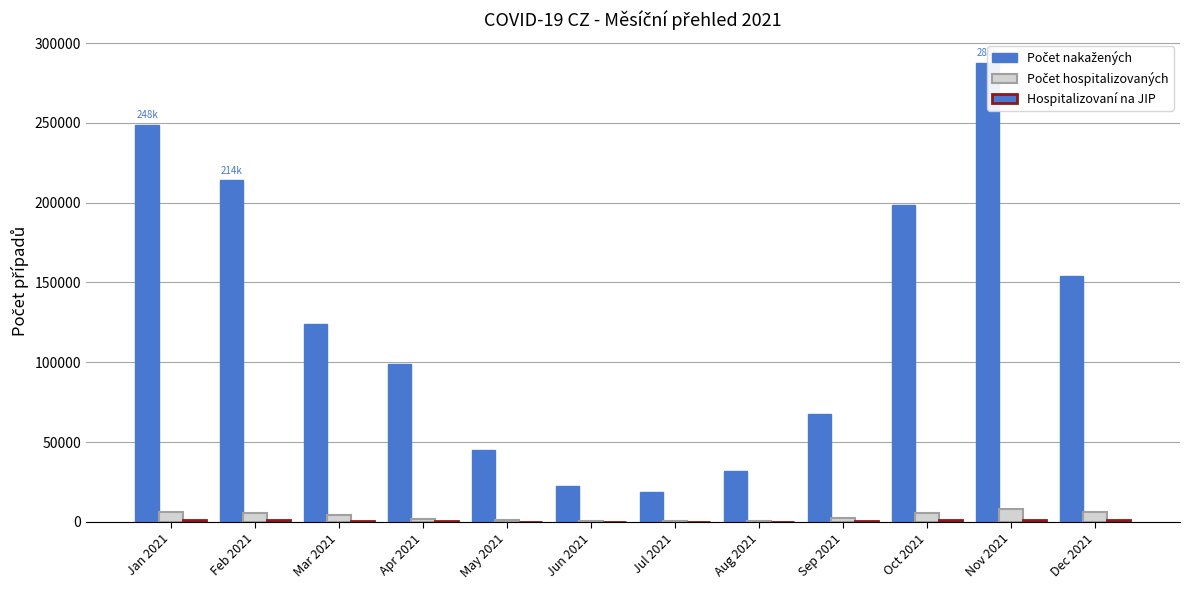

Which category has the lowest value in the Počet nakažených series?

Jul 2021